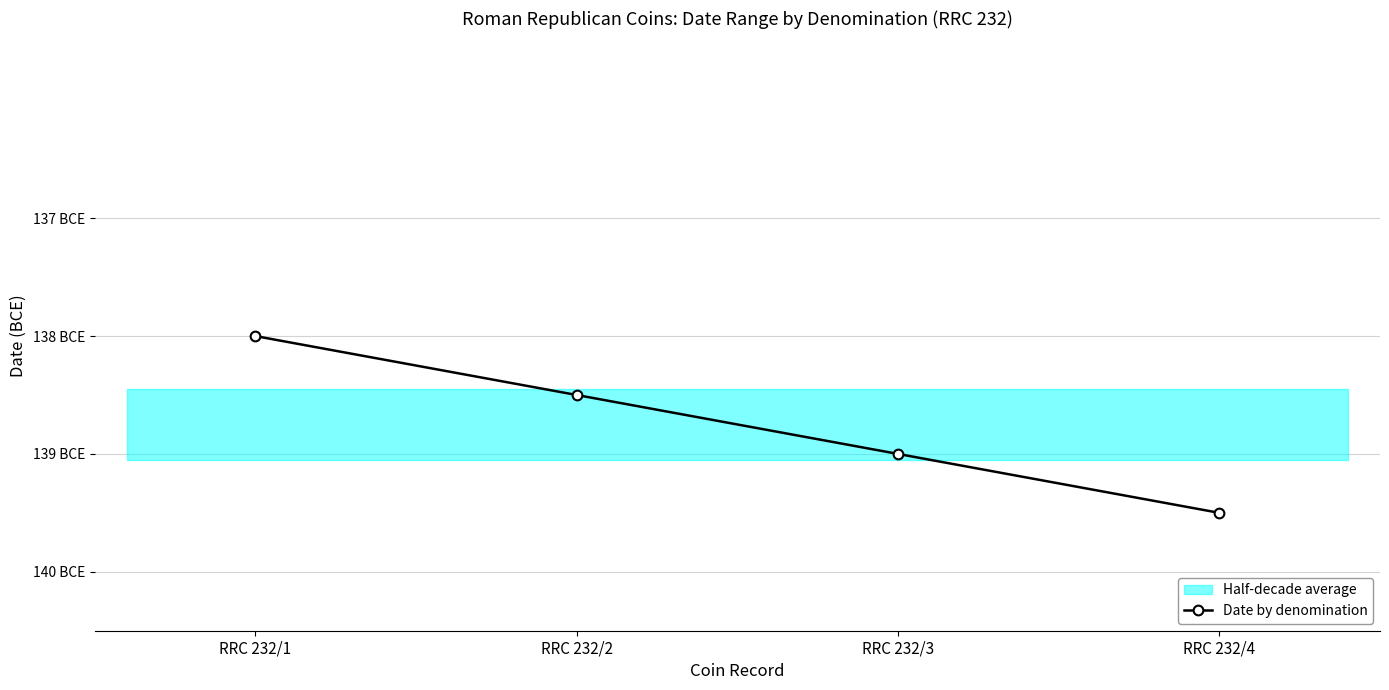

What is the value of the 2nd point from the left?

-138.5